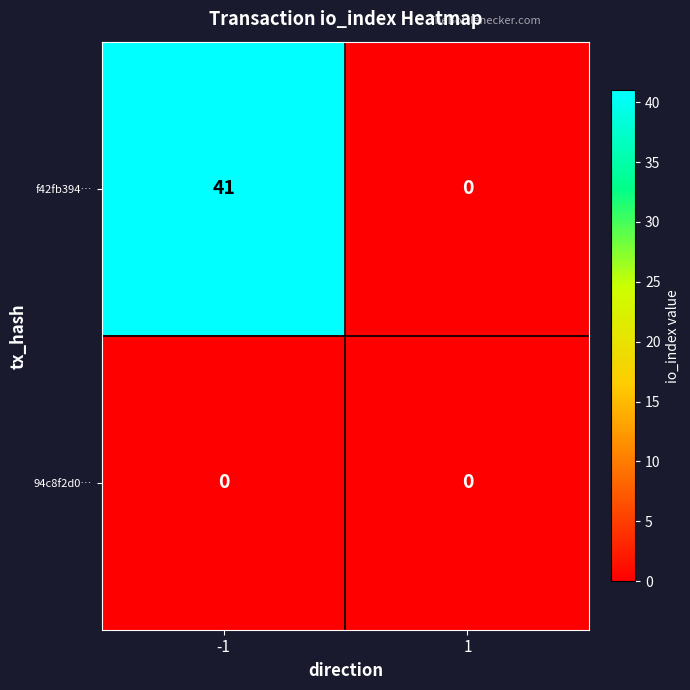

True or false: 94c8f2d0… has a value of 0 at 1.

True